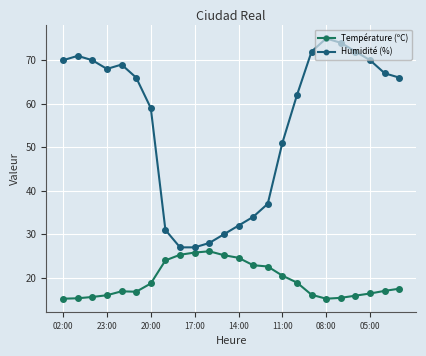

Does the chart display data point markers on the line(s)?

Yes